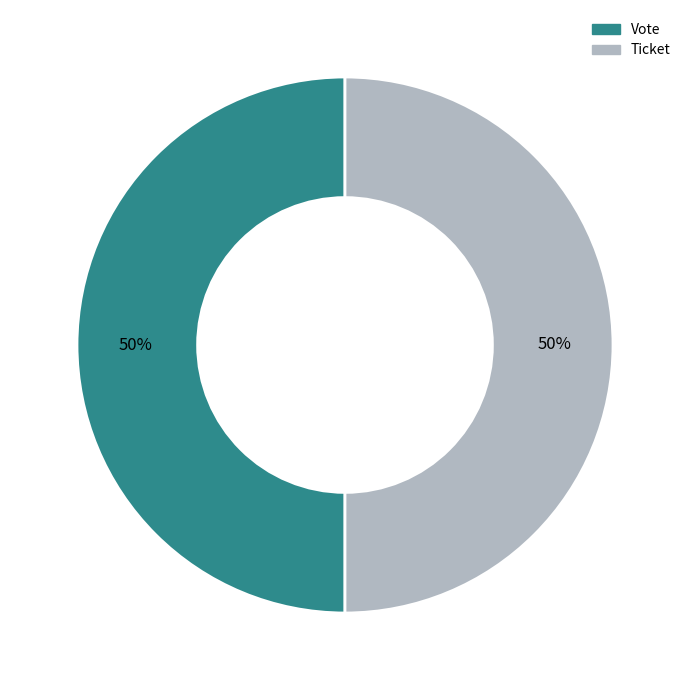

What is the ratio of the value at Vote to the value at Ticket?

1.0